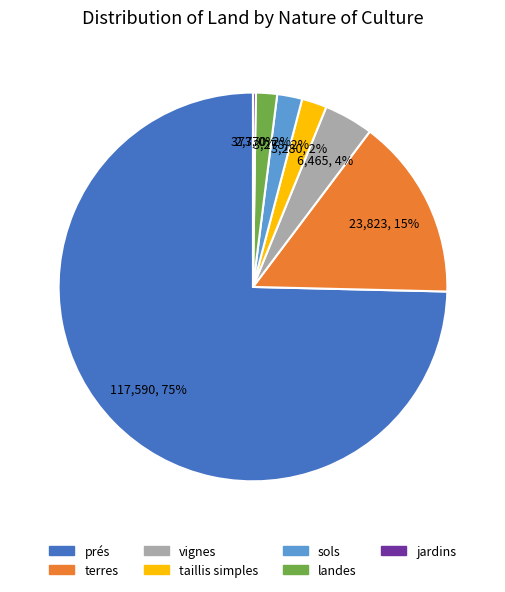

To the nearest percent, what is the average slice percentage?

14%